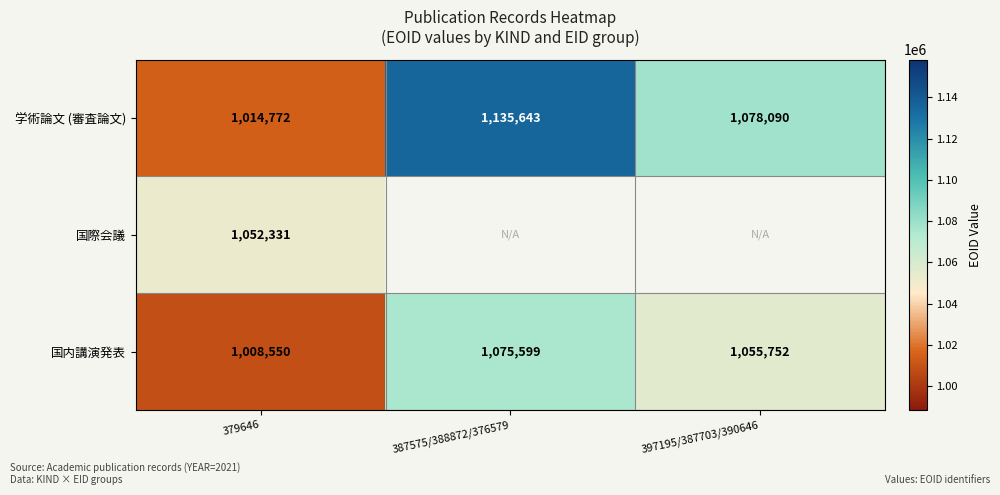

At which category is the sum across all series the highest?

379646